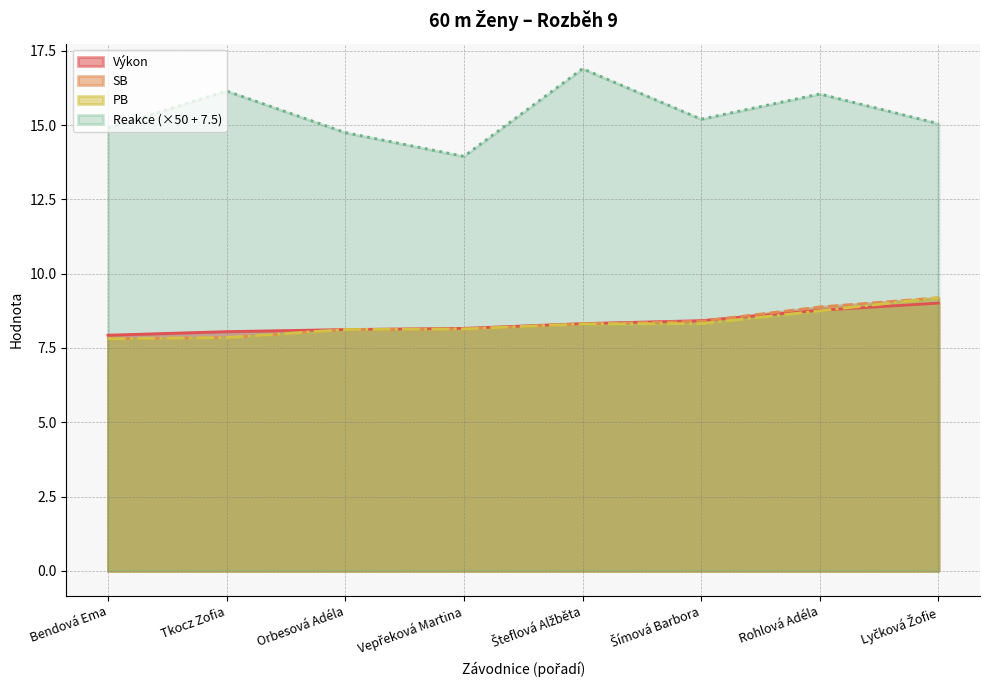

At which category is the sum across all series the highest?

Rohlová Adéla